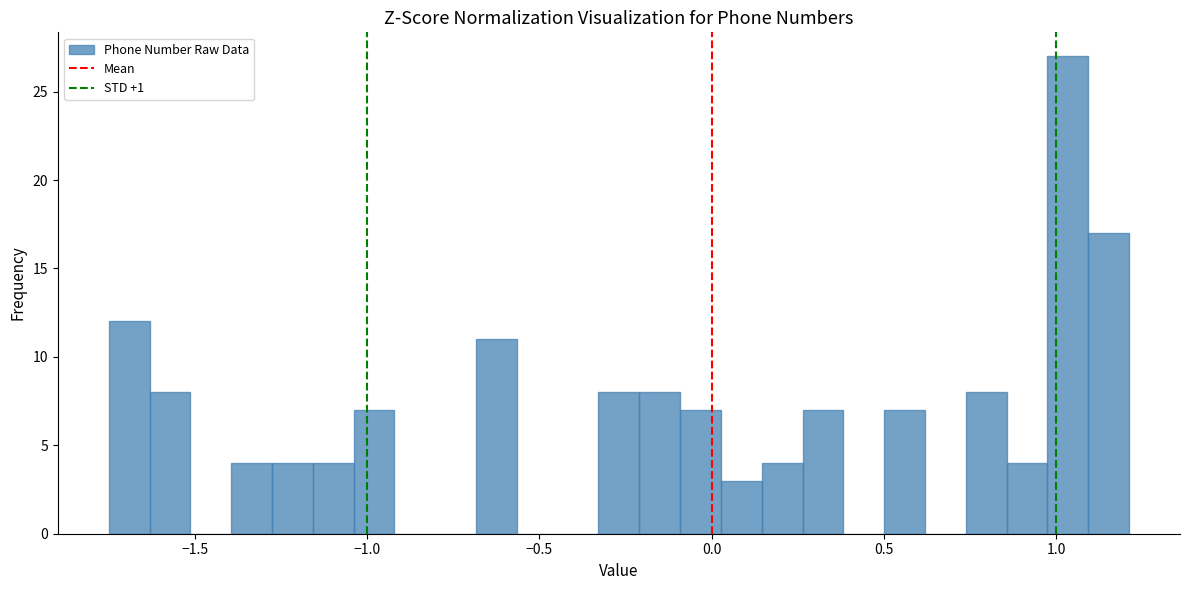

Read against the x-axis, roughly where is the centre of the tallest bar?

1.05